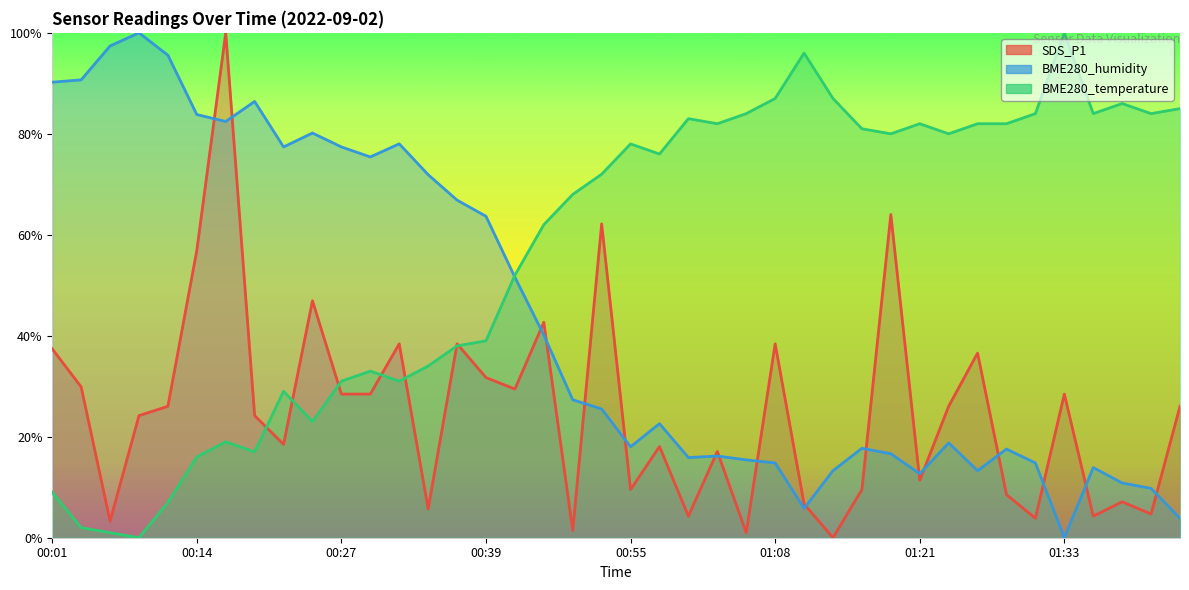

What is the sum of all BME280_temperature values?

2266.0